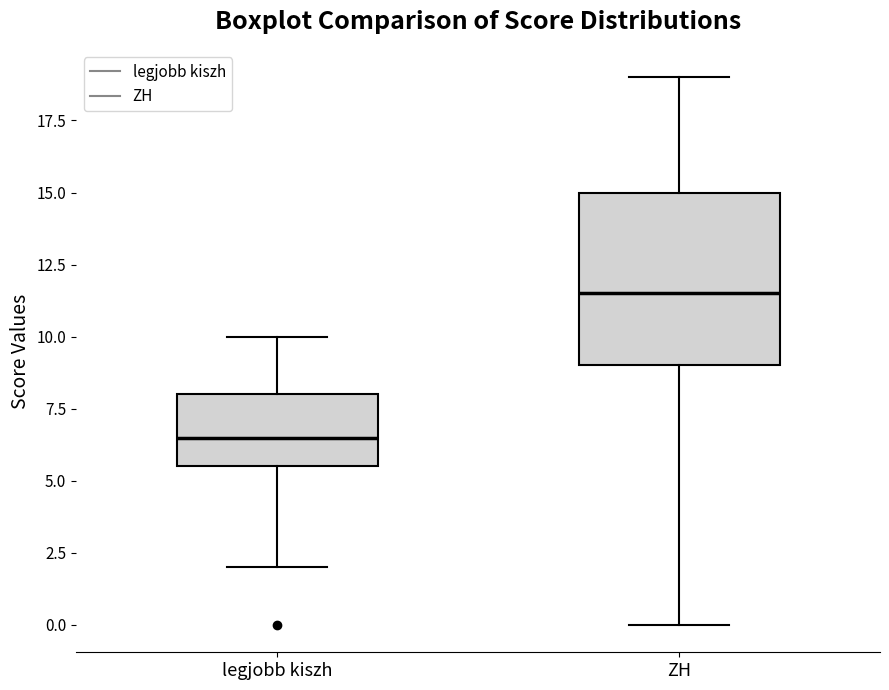

Where is the upper edge of the box for ZH on the y-axis? The values are not printed on the chart, so give them approximately, as read against the axis.

15.0